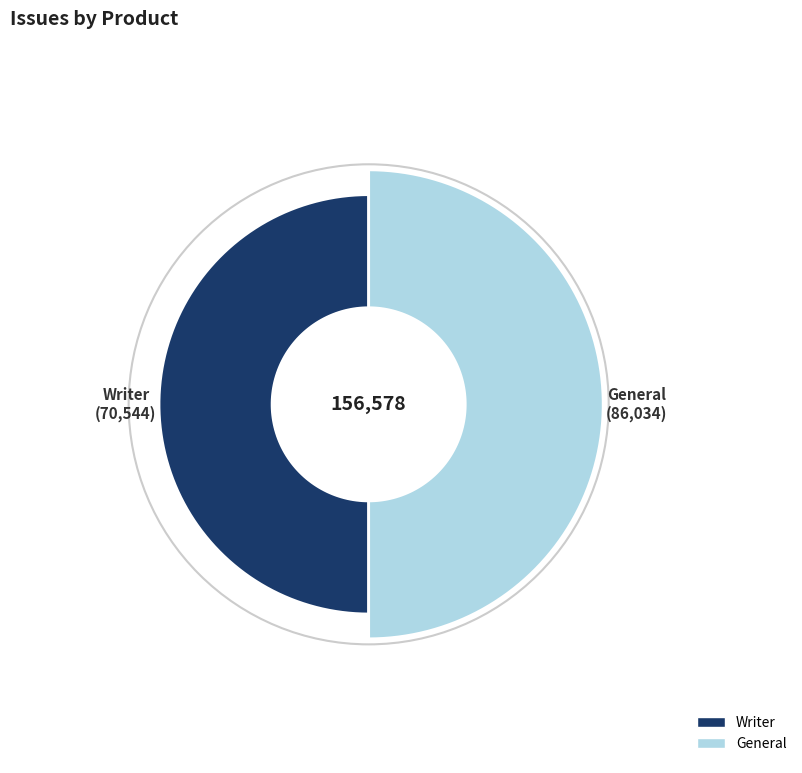

What is the total percentage of Writer and General?

100.0%